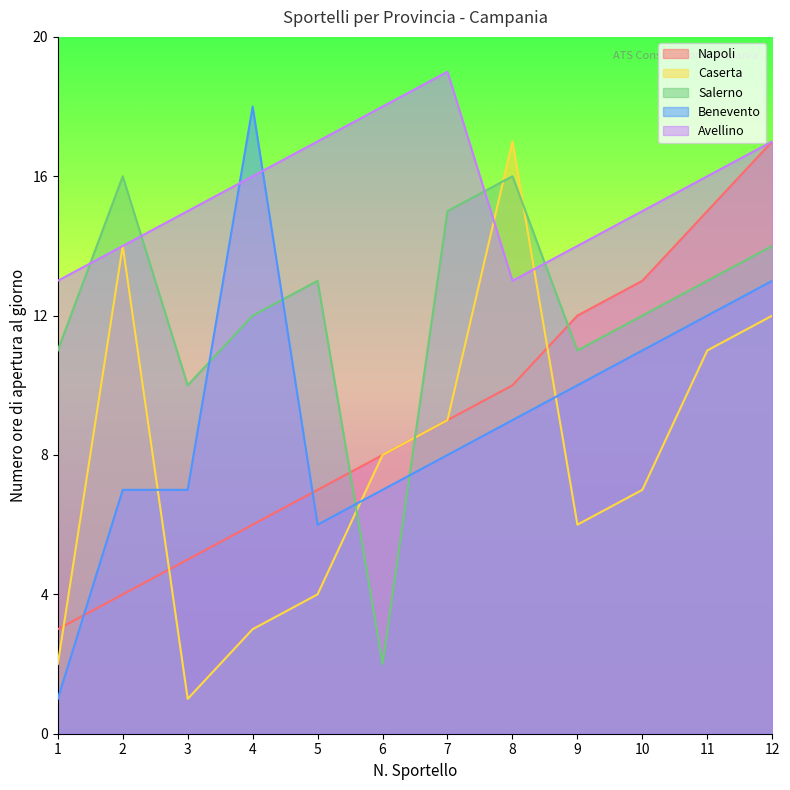

Is the value of Salerno at 8 greater than the value of Avellino at 5?

No